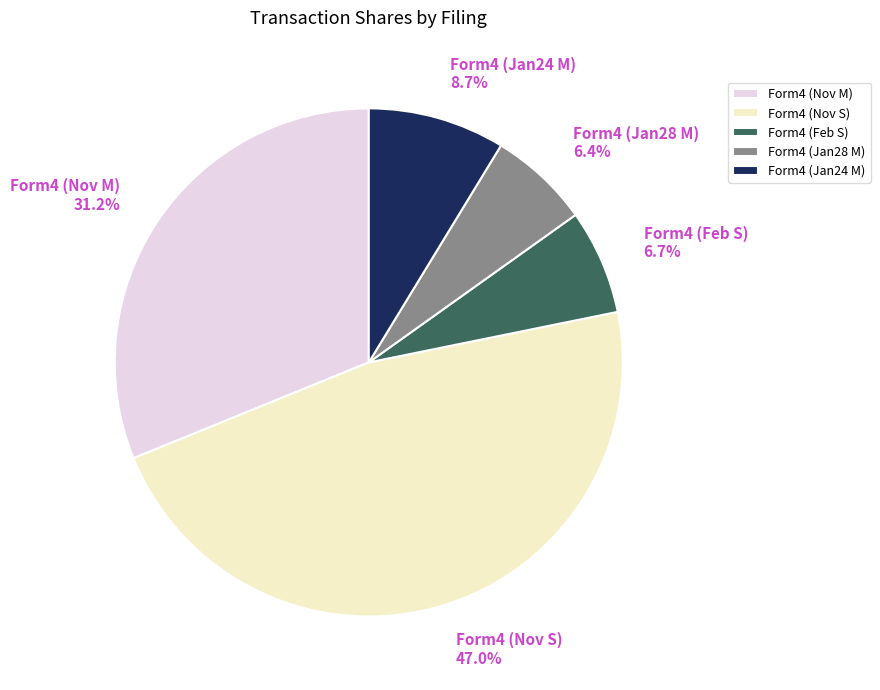

Which has a higher value, Form4 (Jan24 M) 8.7% or Form4 (Nov S) 47.0%?

Form4 (Nov S) 47.0%